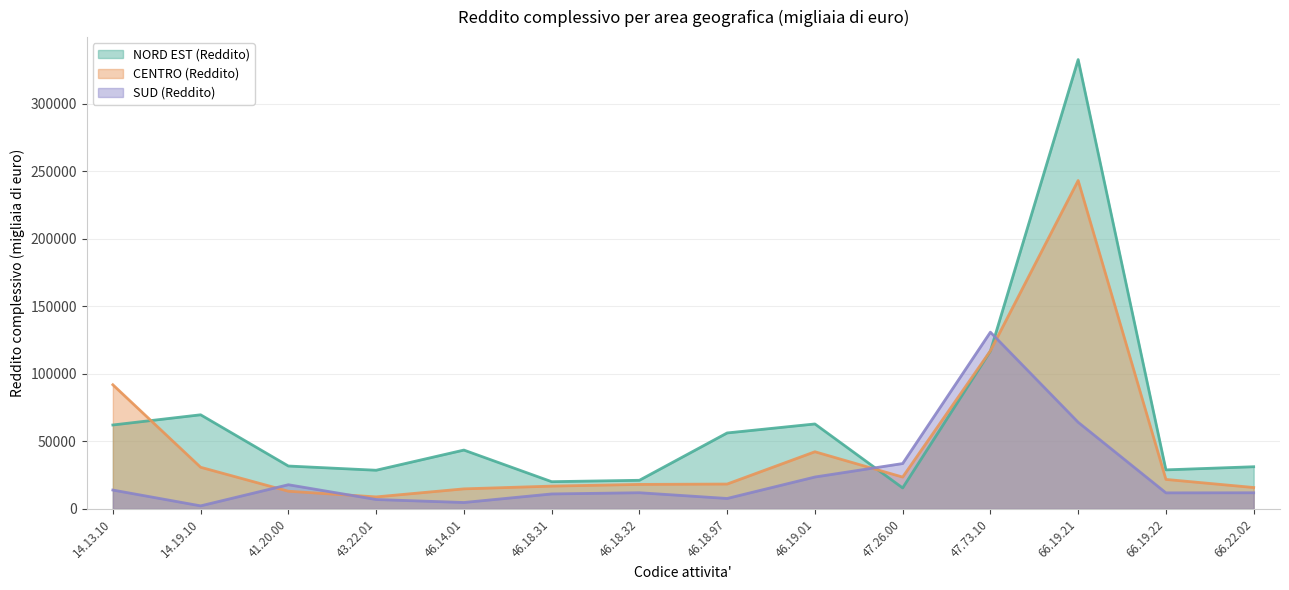

List the series in order of their peak value, lowest first.

SUD (Reddito), CENTRO (Reddito), NORD EST (Reddito)